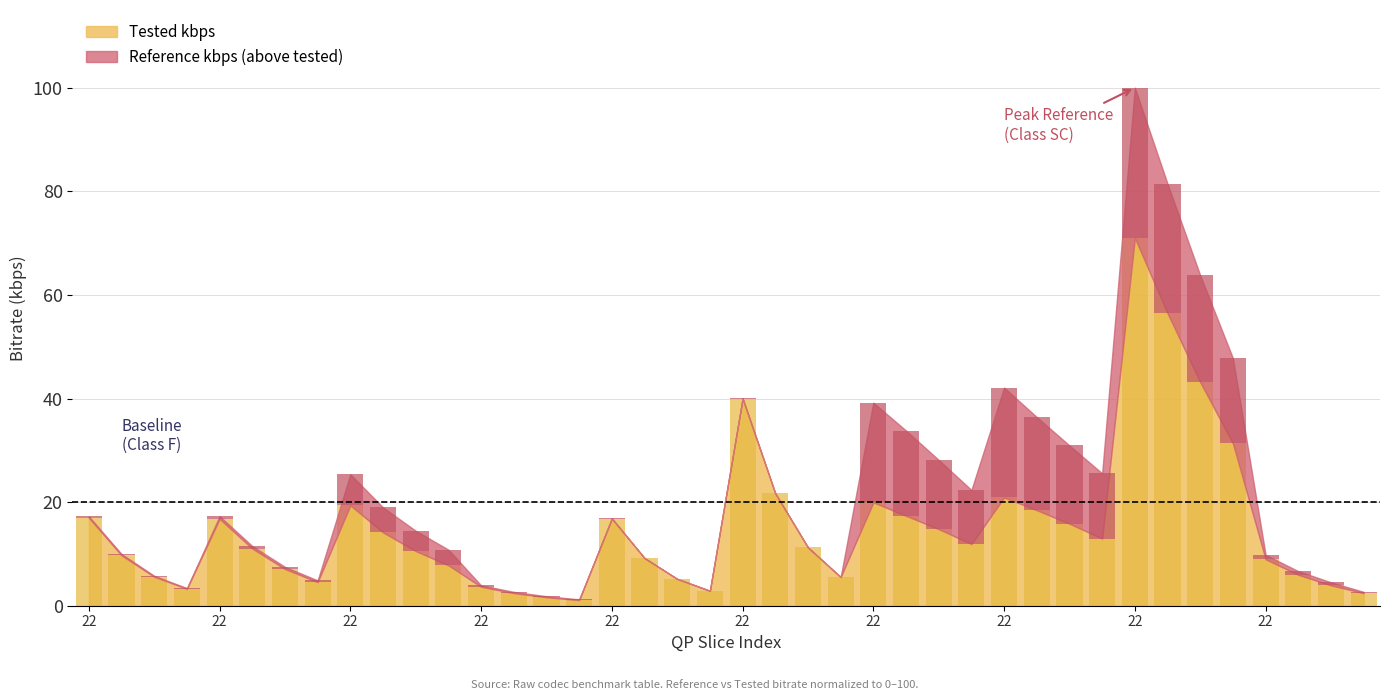

What is the maximum value shown in the chart?

71.0